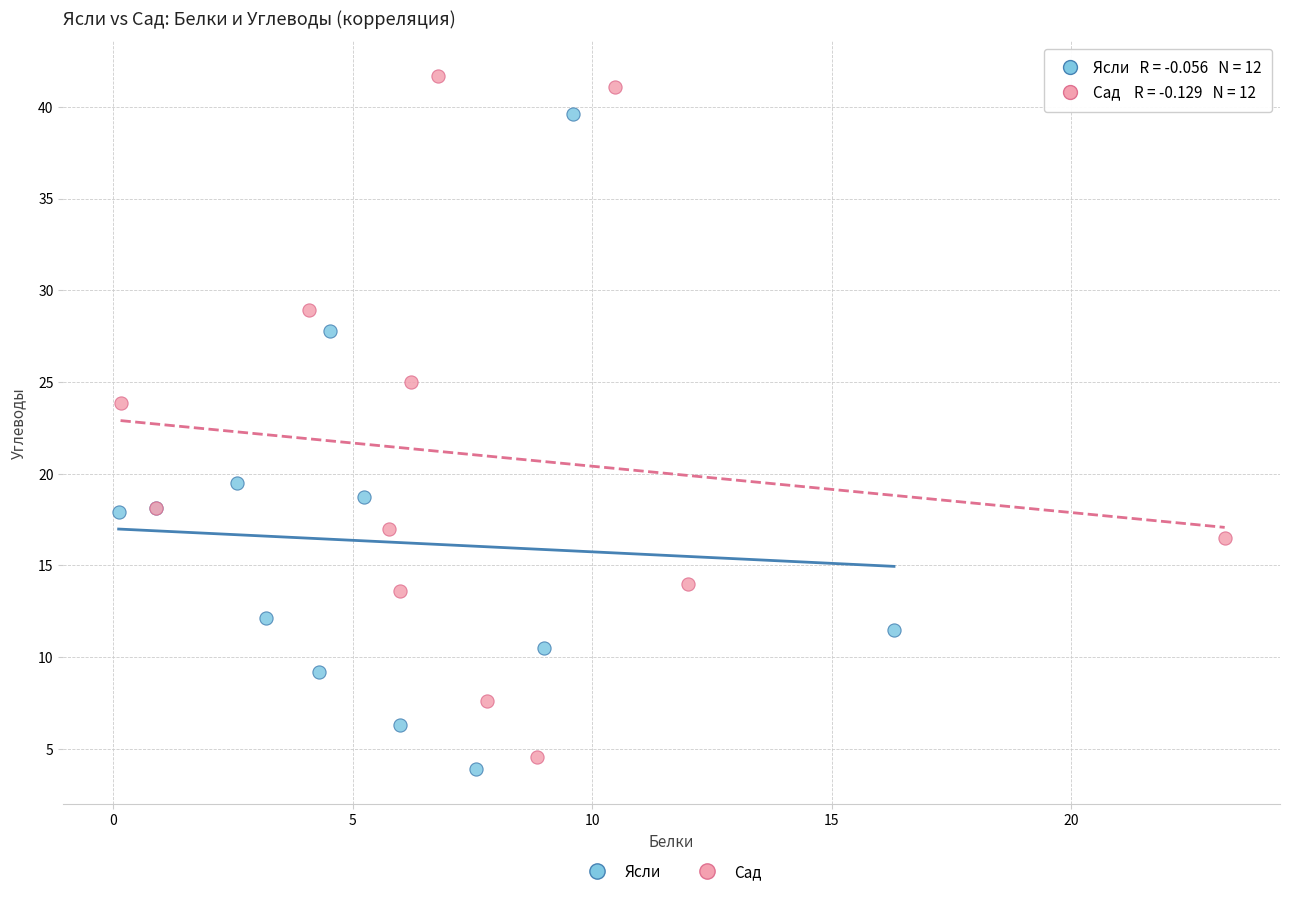

What are all the series names shown in the legend?

Ясли, Сад